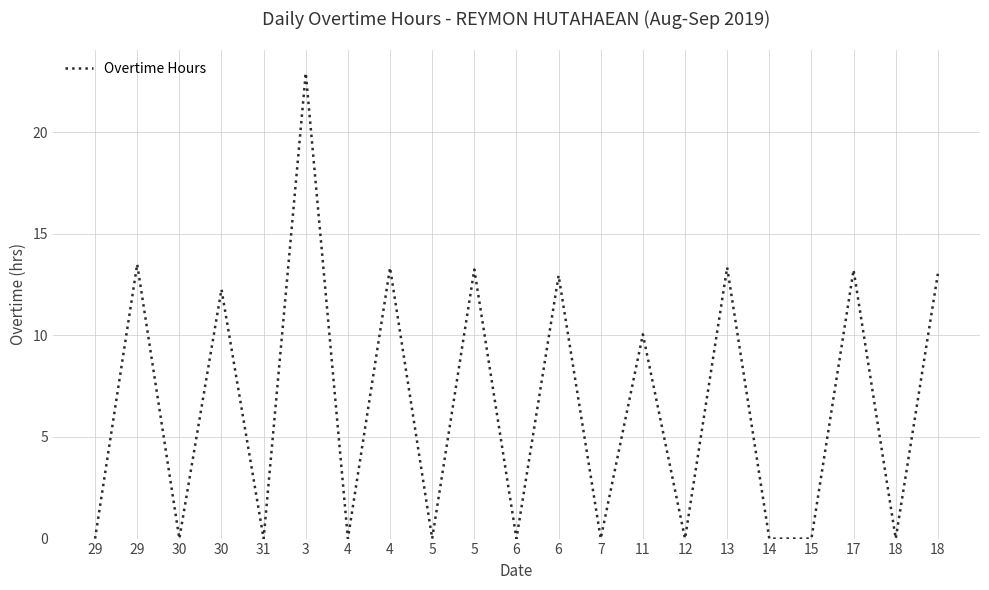

List the labels in order of value, largest first.

3, 29, 13, 4, 5, 17, 18, 6, 30, 11, 29, 30, 31, 4, 5, 6, 7, 12, 14, 15, 18